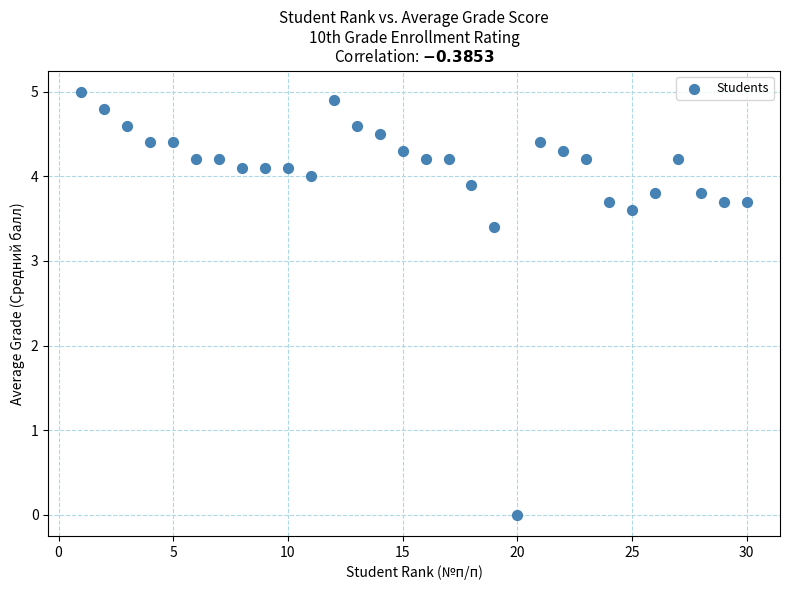

What Y value in the scatter plot is closest to 2?

3.4